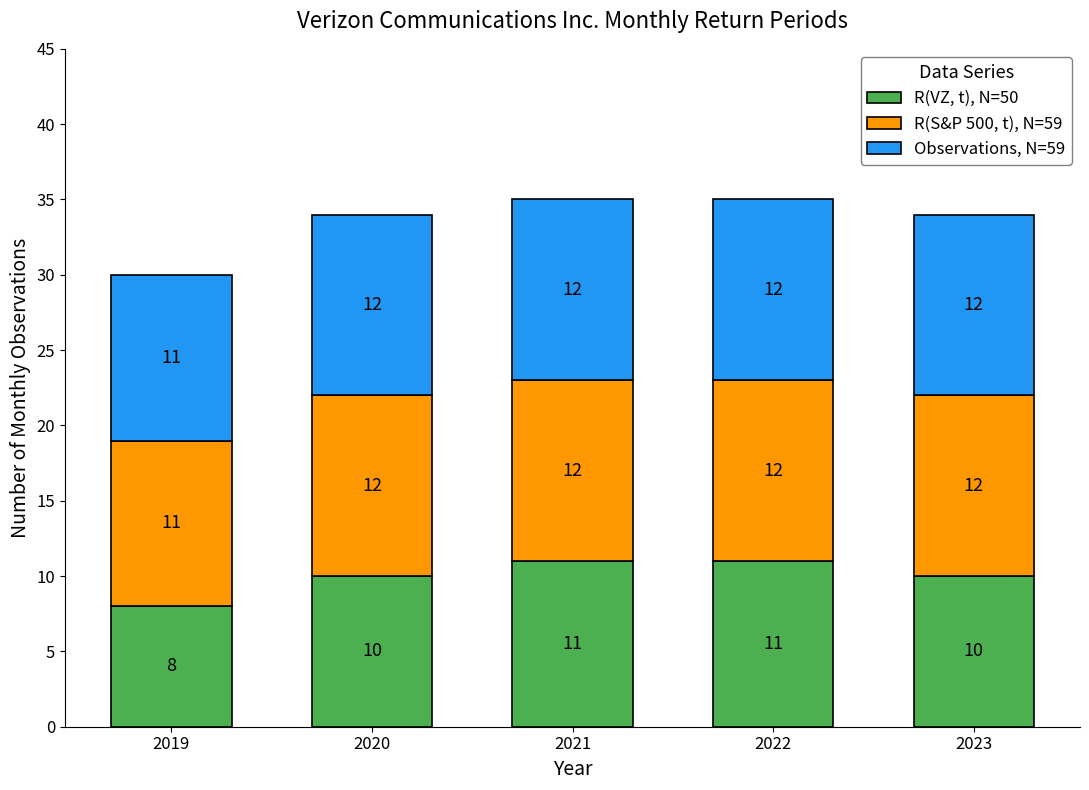

What is the total value across all series at 2020?

34